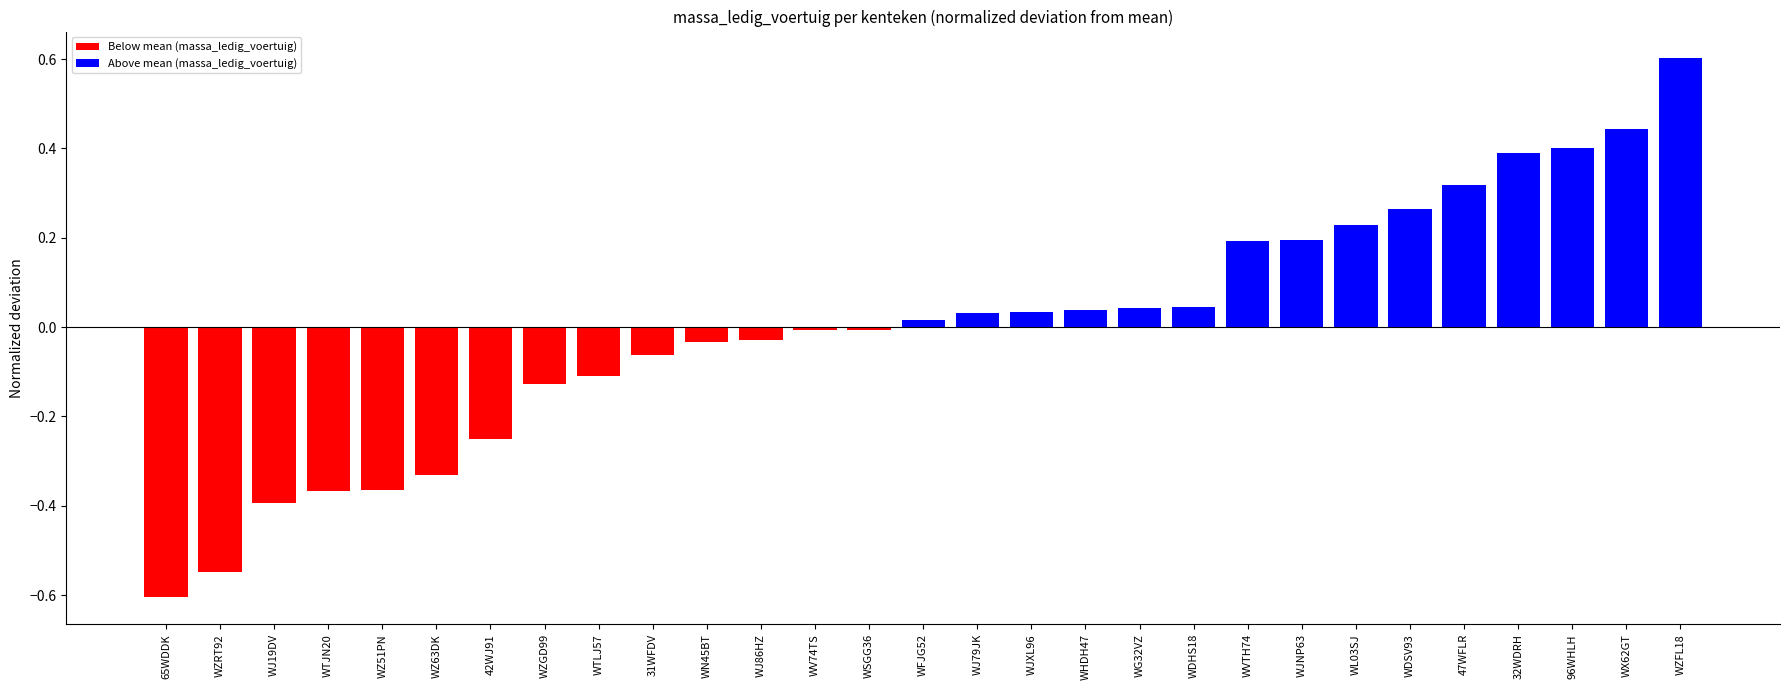

Is it true that the value at WJ19DV is -0.2?

False